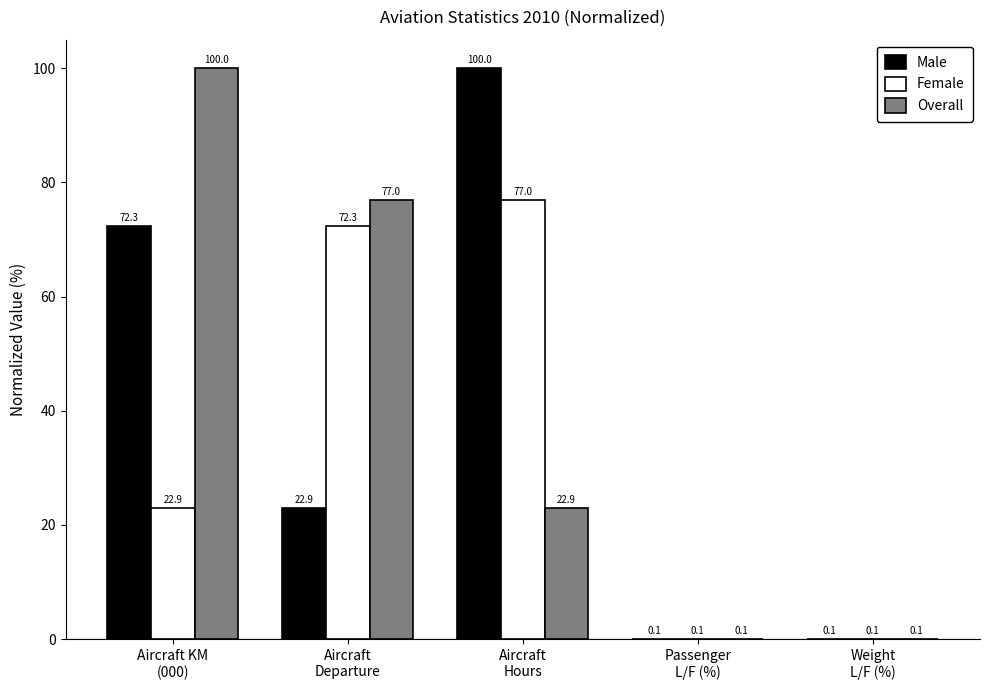

Reading right to left, list all the values displayed in this chart.

Male: Weight
L/F (%)=0.1	Passenger
L/F (%)=0.1	Aircraft
Hours=100.0	Aircraft
Departure=22.9	Aircraft KM
(000)=72.3
Female: Weight
L/F (%)=0.1	Passenger
L/F (%)=0.1	Aircraft
Hours=77.0	Aircraft
Departure=72.3	Aircraft KM
(000)=22.9
Overall: Weight
L/F (%)=0.1	Passenger
L/F (%)=0.1	Aircraft
Hours=22.9	Aircraft
Departure=77.0	Aircraft KM
(000)=100.0